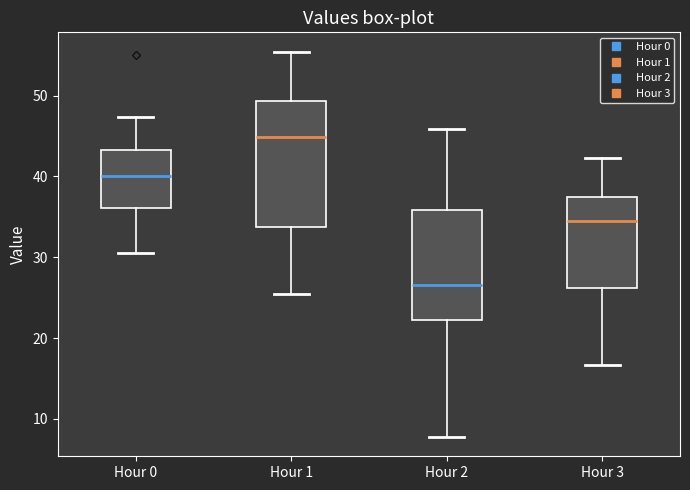

Reading left to right, transcribe this box plot: for each box, give where its median line is, the range the box spans, and where its two whiskers end, as read against the y-axis. The values are not printed on the chart, so give them approximately, as read against the axis.

Hour 0: median 40, box 36 to 43, whiskers 30 to 47
Hour 1: median 45, box 34 to 49, whiskers 25 to 55
Hour 2: median 27, box 22 to 36, whiskers 8 to 46
Hour 3: median 34, box 26 to 37, whiskers 17 to 42